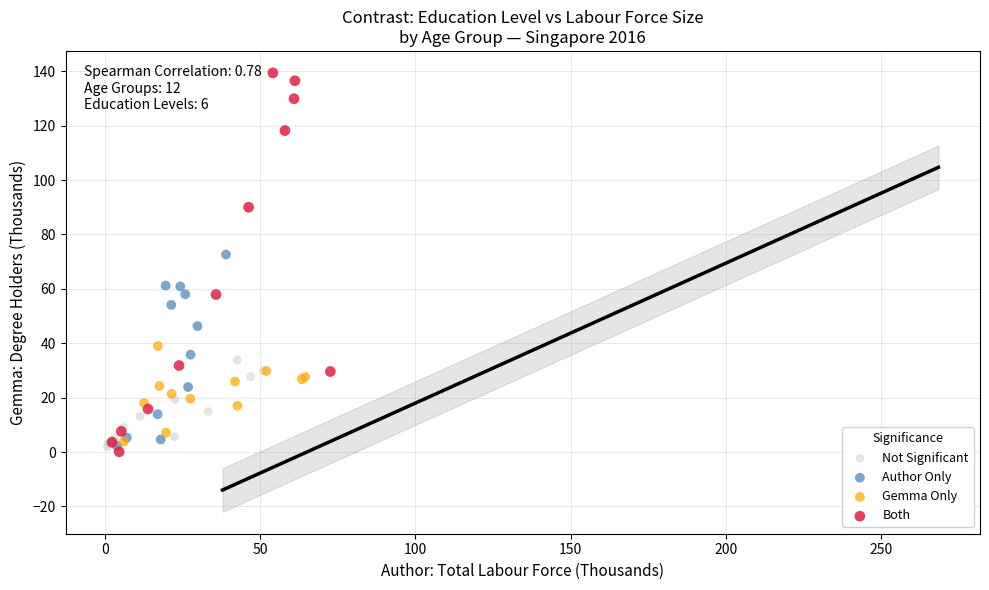

Which series has the widest spread of Y values?

Both